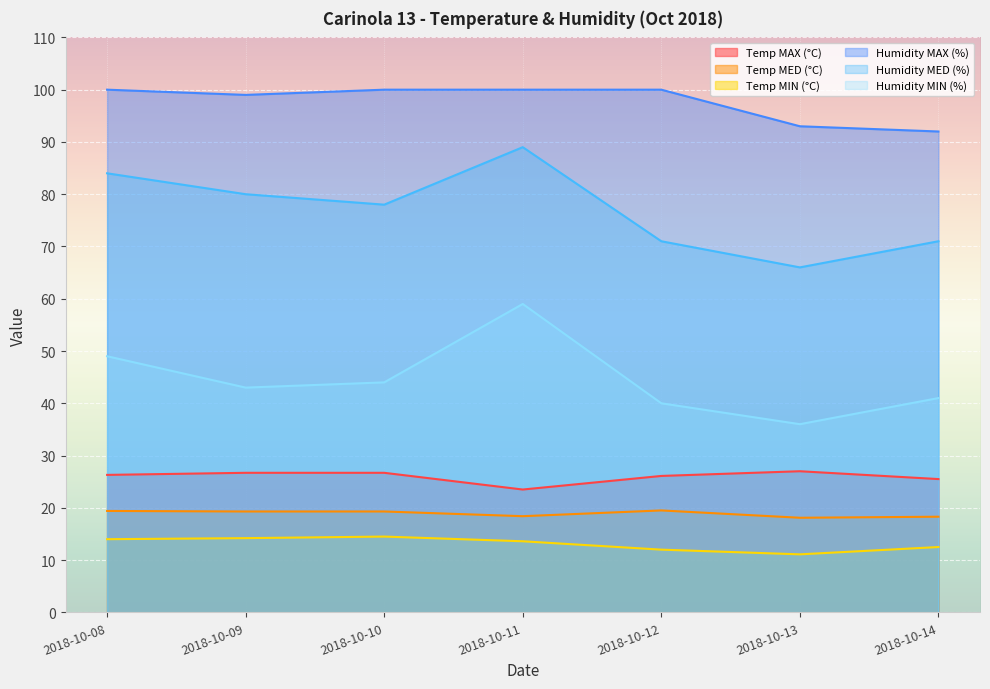

What is the difference between the maximum and minimum values in the Humidity MIN (%) series?

23.0